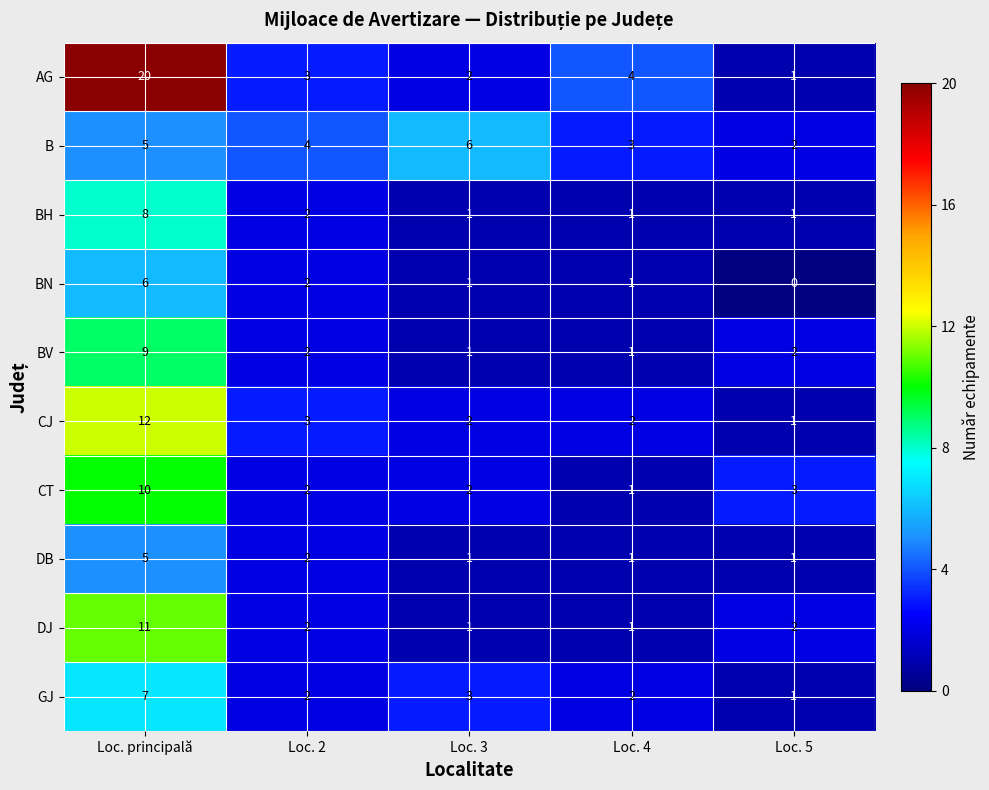

At which category does the chart reach its minimum across all series?

Loc. 5